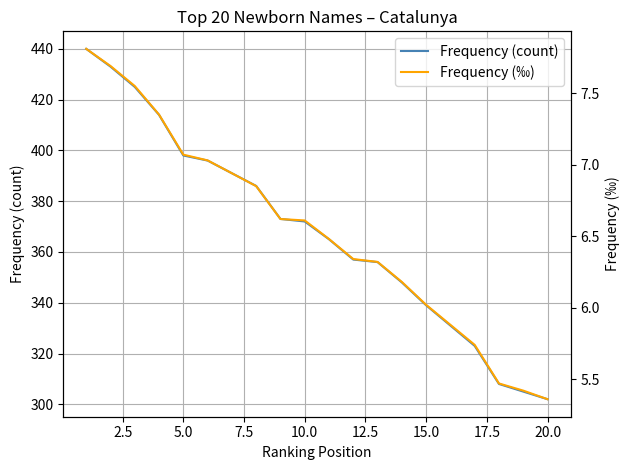

What is the lowest value of the Frequency (count) series?

302